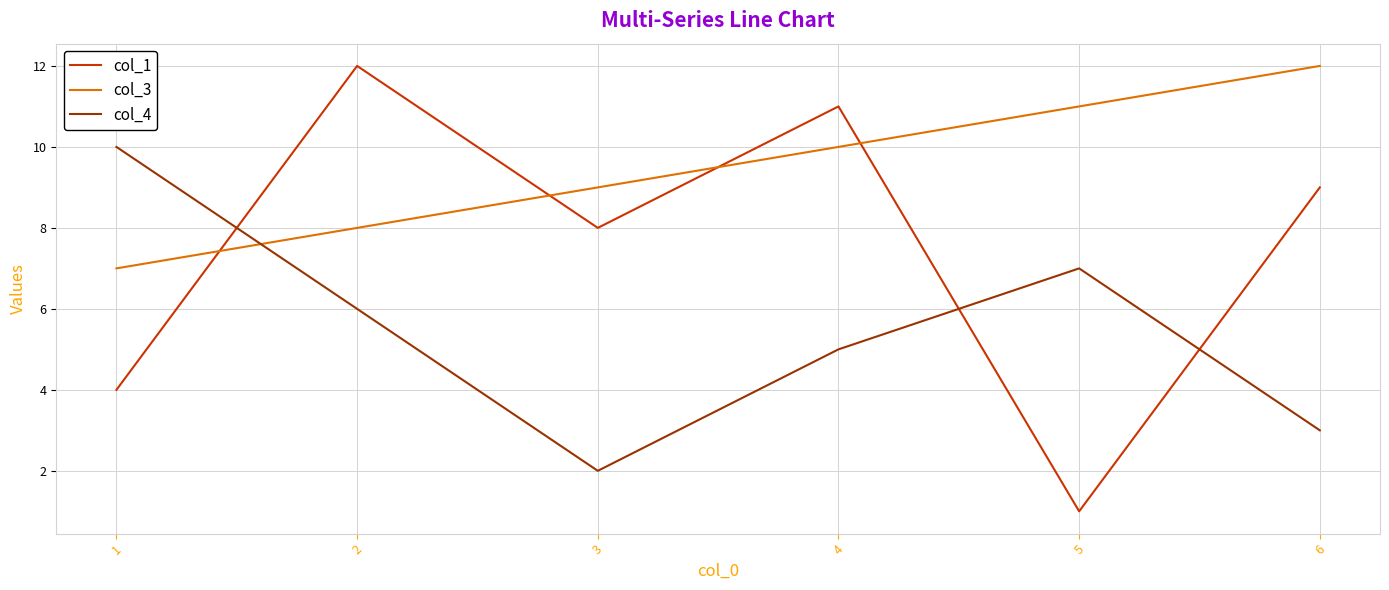

Does the chart have visible grid lines?

Yes